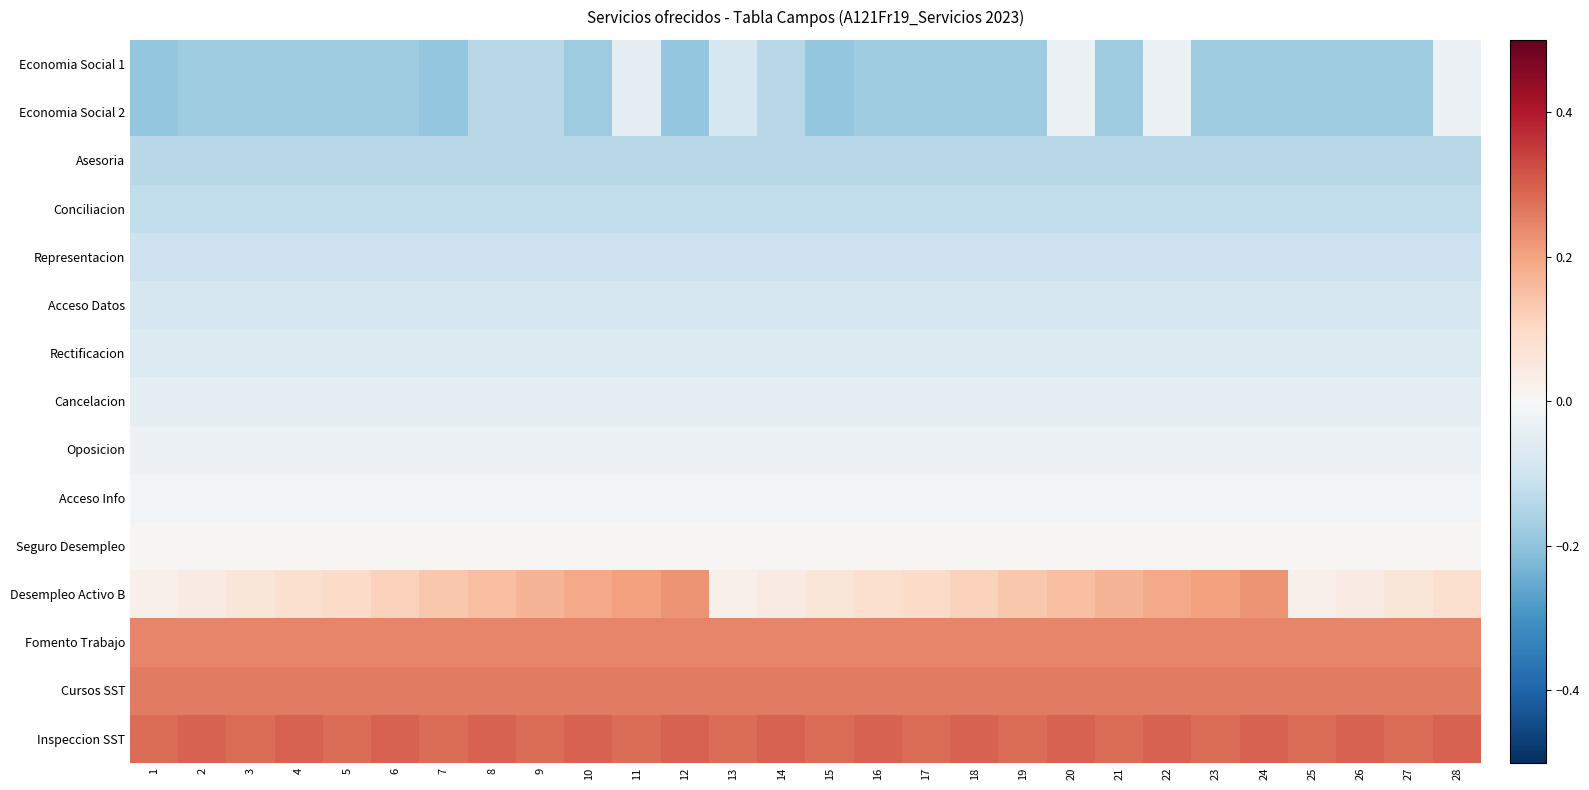

Between 2 and 27, which is larger?

2